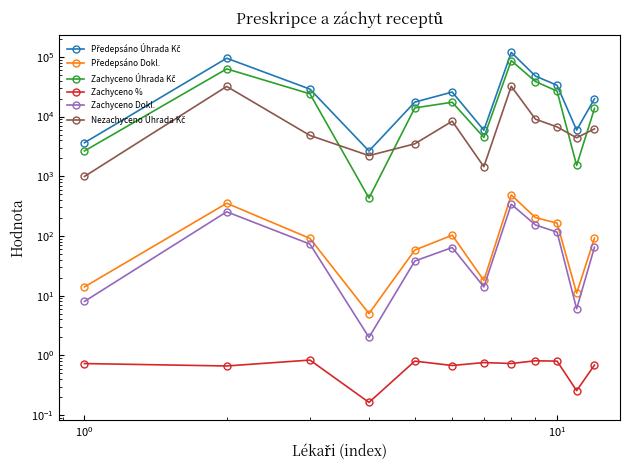

Which series has the widest spread of values?

Předepsáno Úhrada Kč